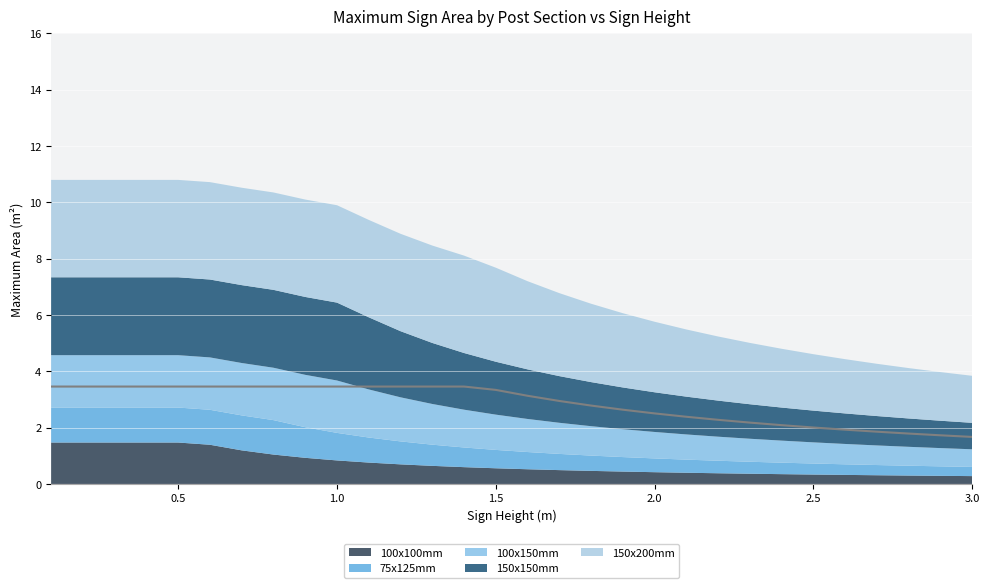

How many data points does each series have?

30